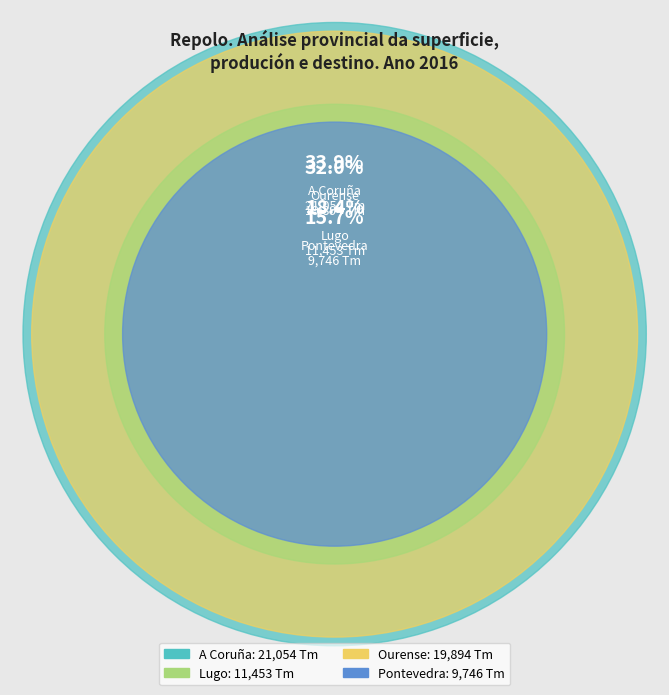

The Lugo slice represents 18% of the pie. True or false?

True